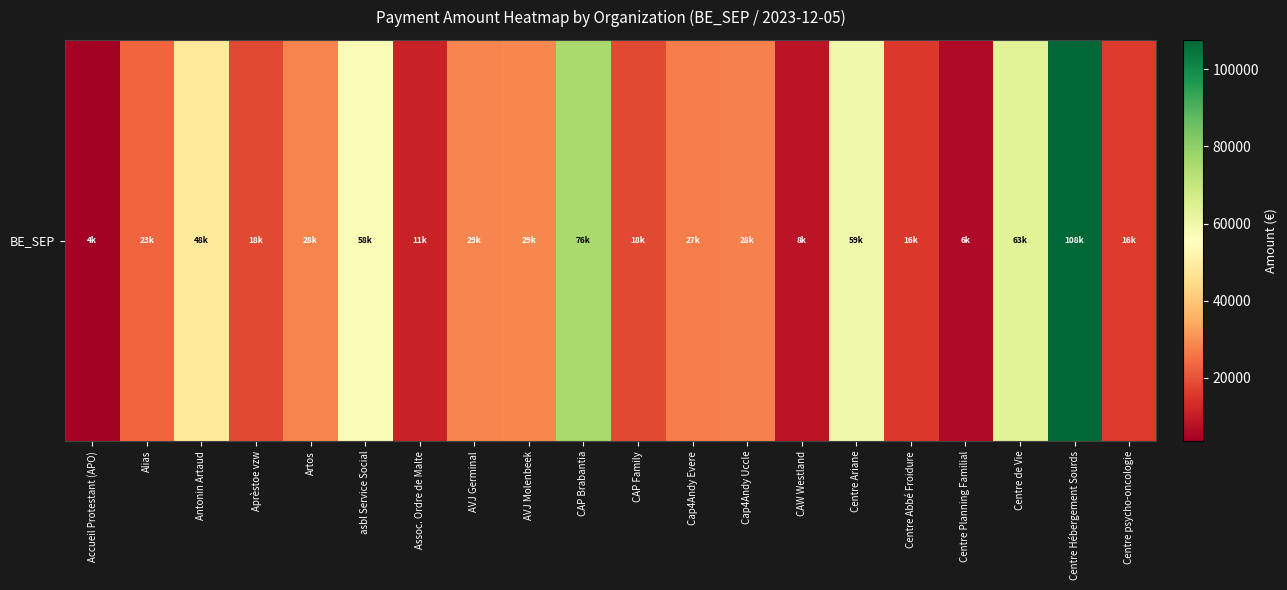

What is the smallest value displayed?

3560.1